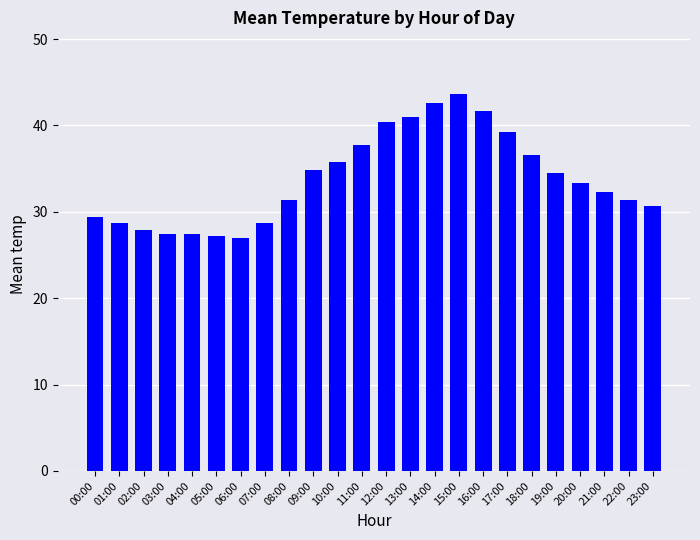

What is the minimum value shown in the chart?

27.0